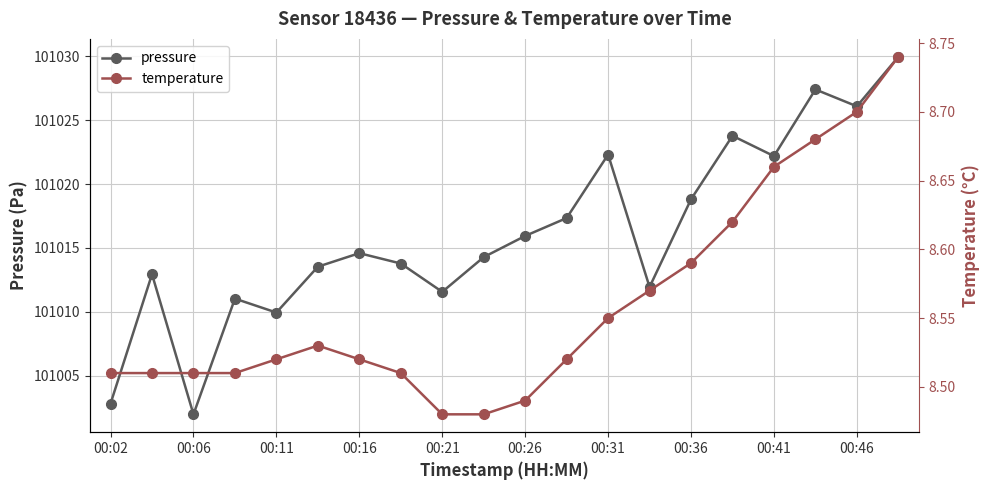

At which category does pressure reach its first local valley?

00:06